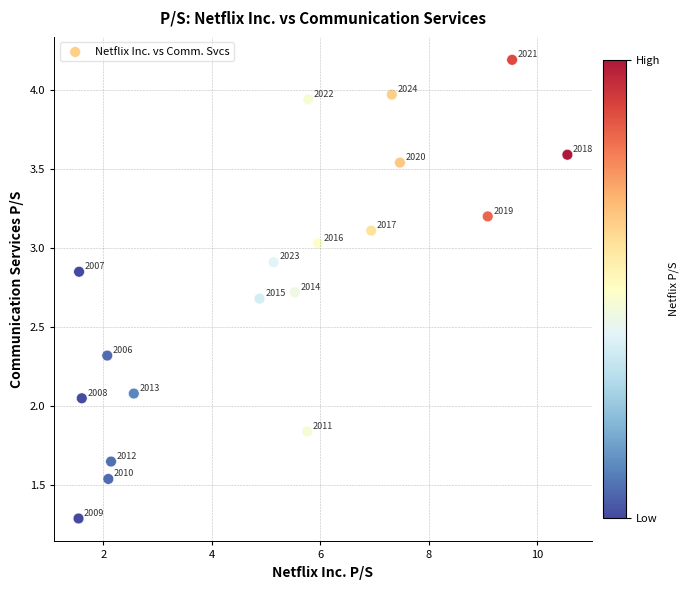

What is the range of X values (max minus min)?

9.0